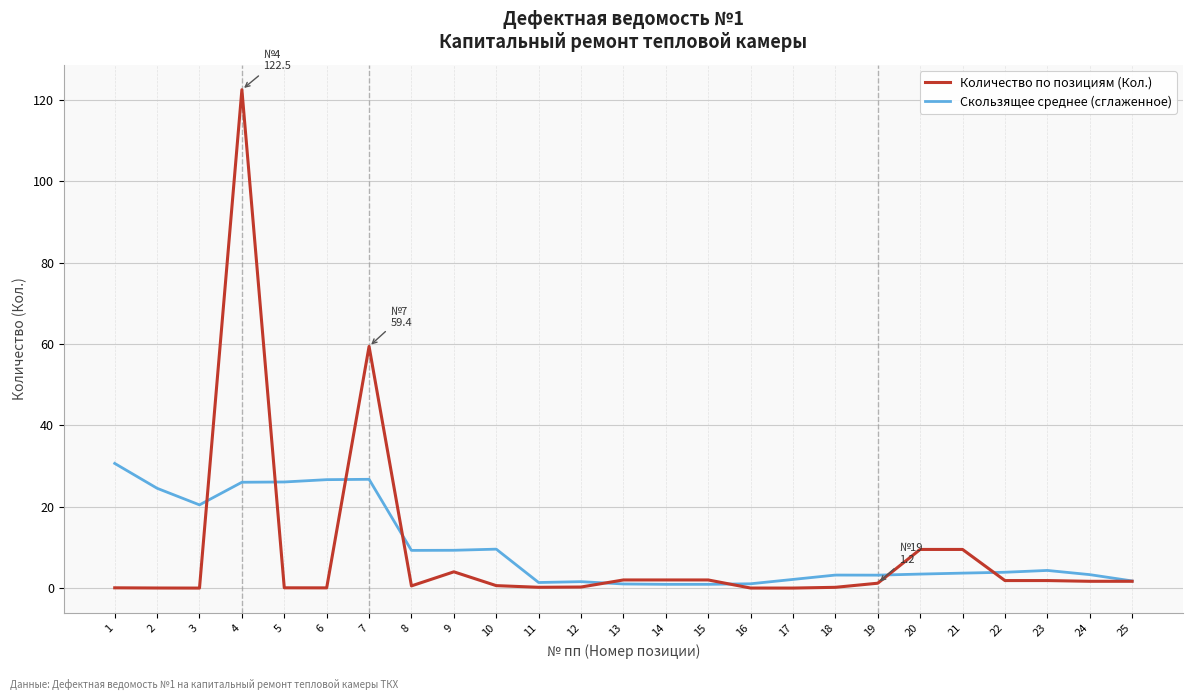

What is the difference between the Скользящее среднее (сглаженное) values at 23 and 3?

16.1